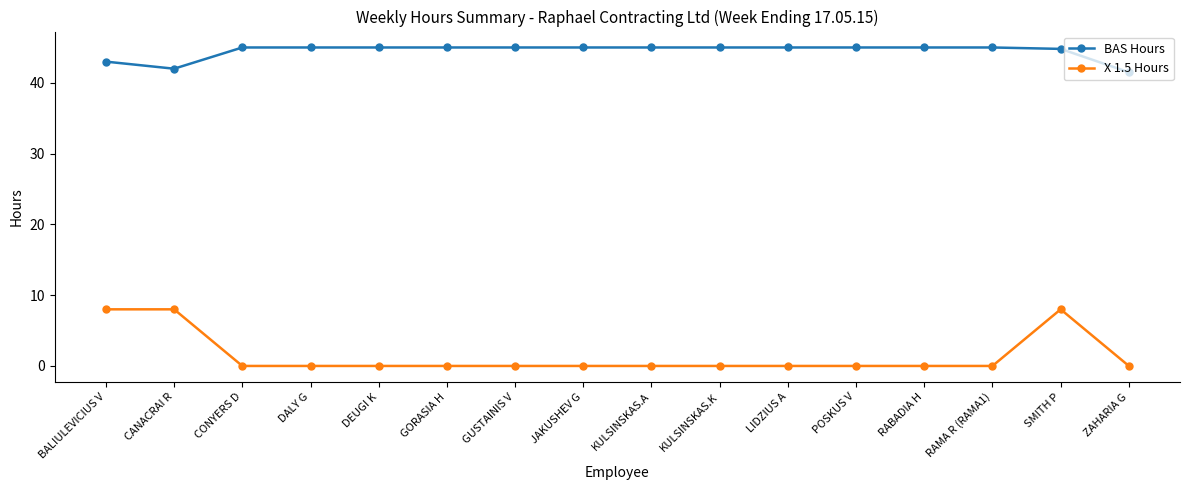

List the series in order of their peak value, highest first.

BAS Hours, X 1.5 Hours